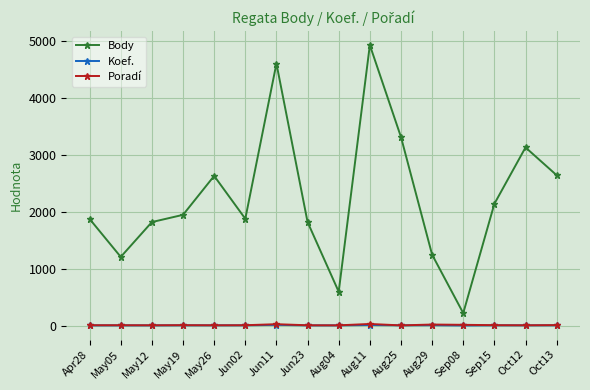

Which category has the highest value in the Body series?

Aug11